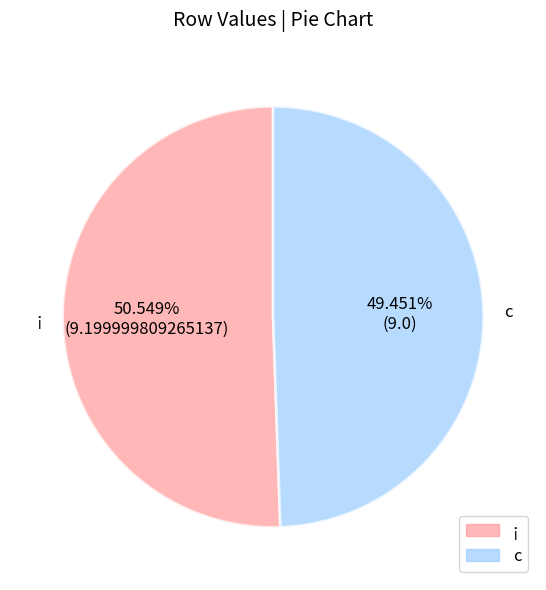

Rank the categories by value from highest to lowest.

¡, c